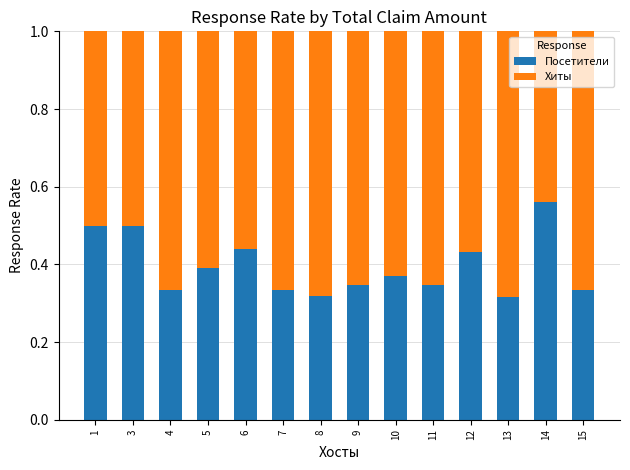

True or false: Посетители has a value of 0.1 at 7.

False